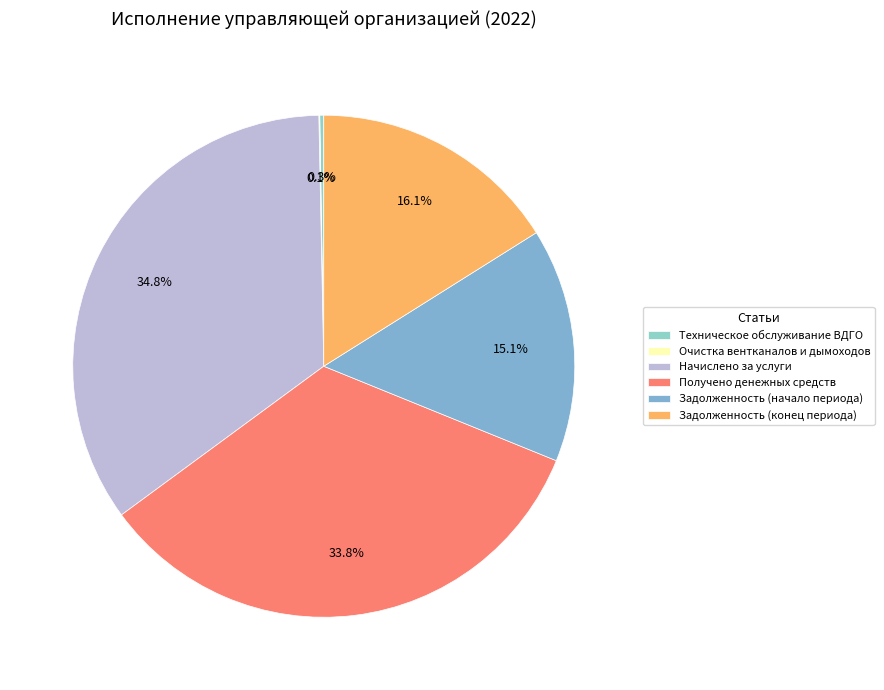

What is the largest slice in the pie chart?

Начислено за услуги